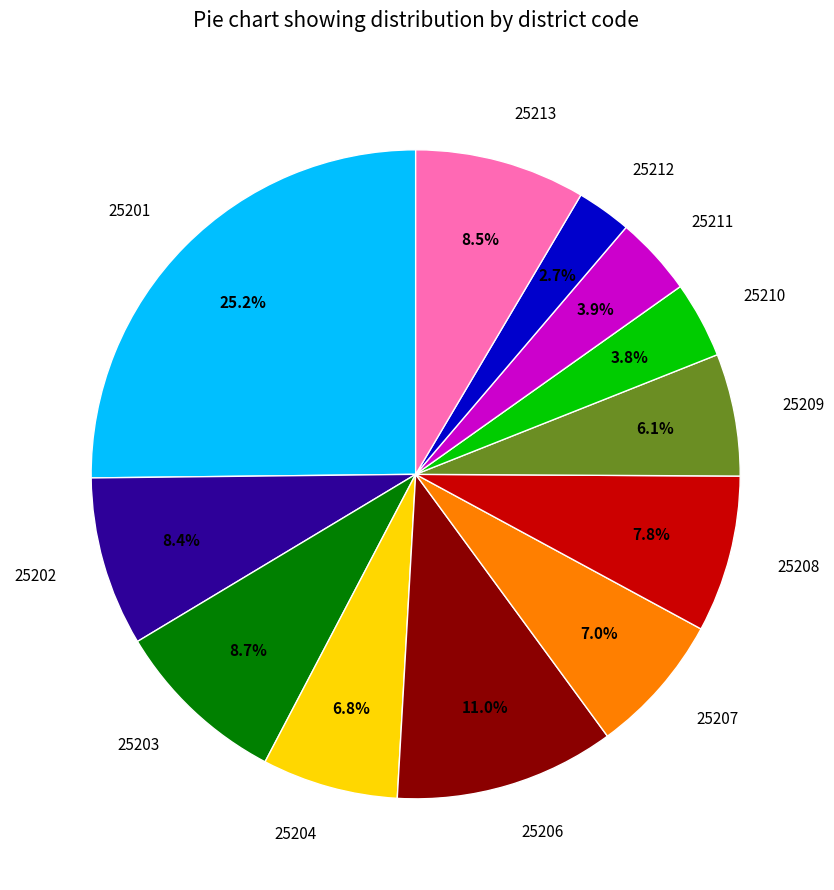

Between 25201 and 25204, which is larger?

25201